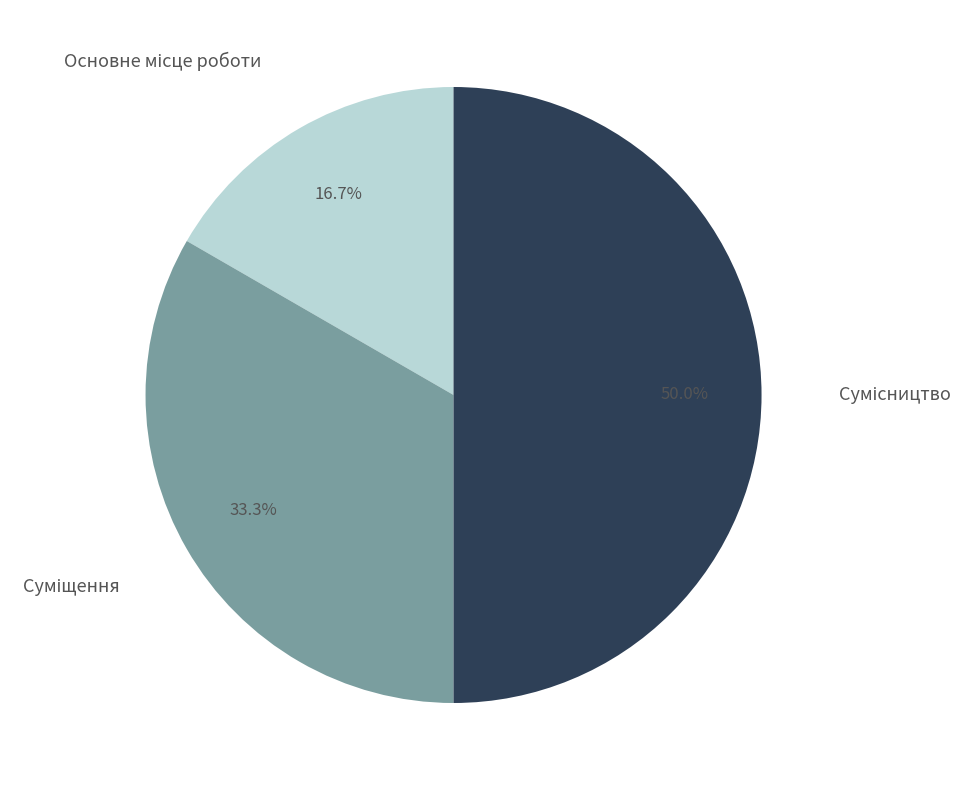

Is Основне місце роботи the majority of the pie?

No